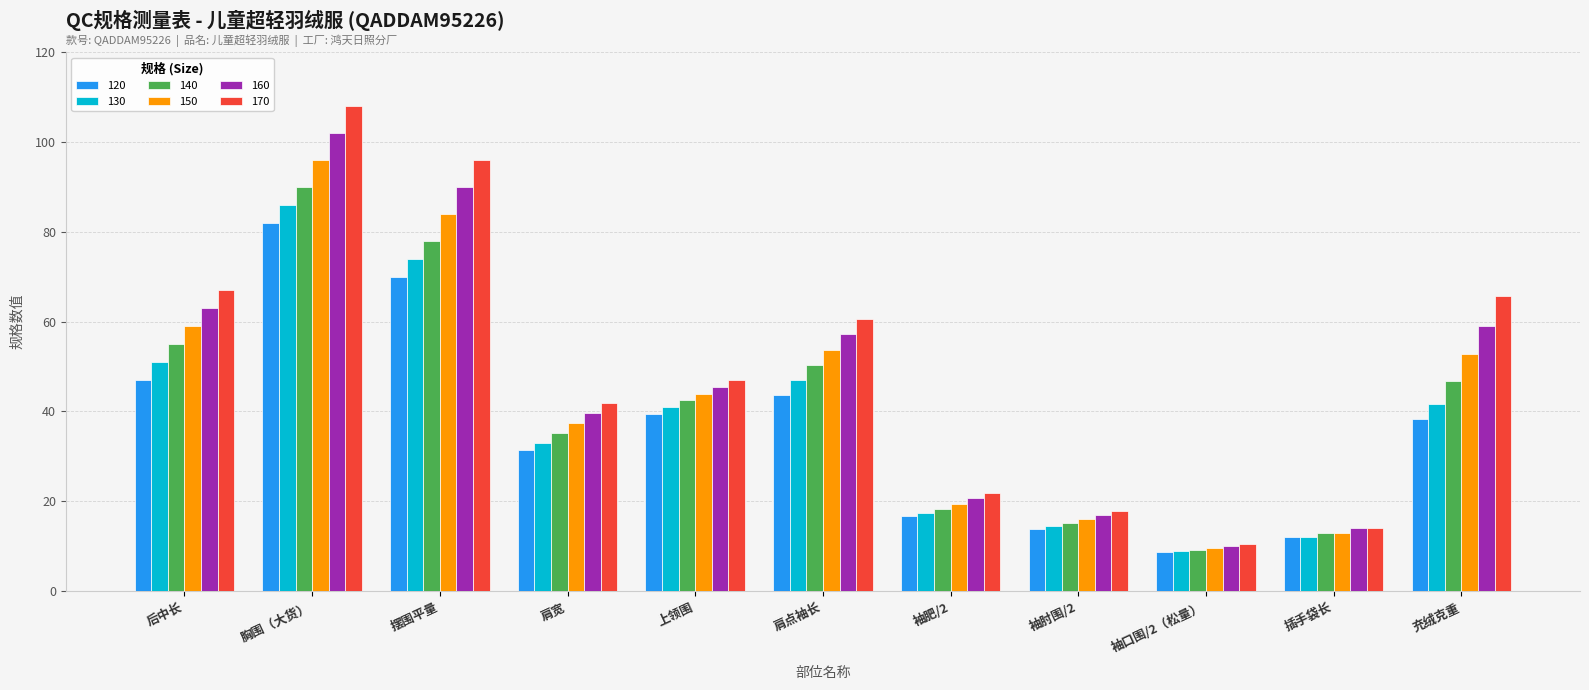

What is the sum of the 120 values at 肩宽 and 肩点袖长?

75.1